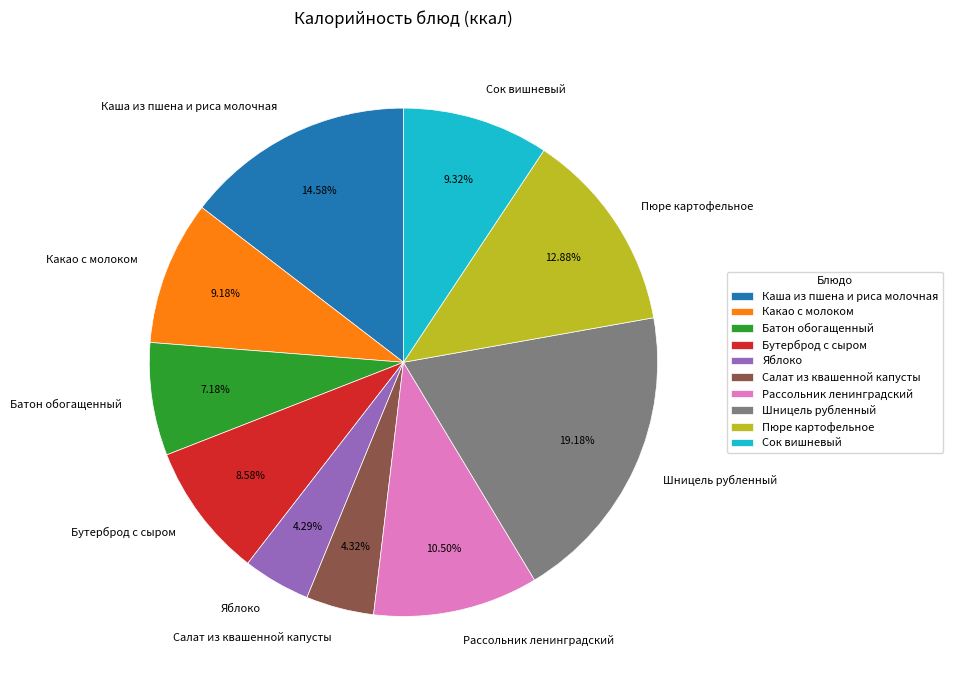

The Салат из квашенной капусты slice represents 4% of the pie. True or false?

True